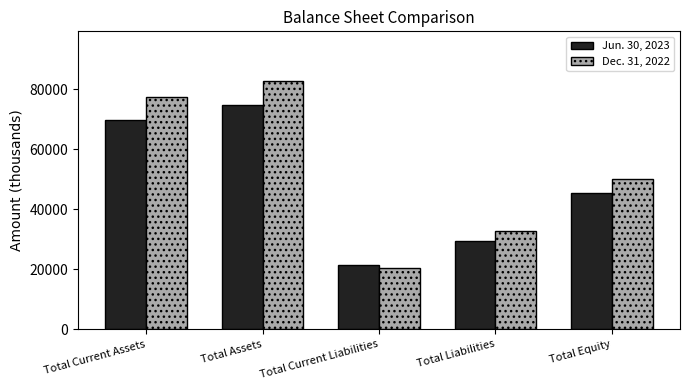

Reading left to right, list all the values displayed in this chart.

Jun. 30, 2023: 69947	74816	21538	29391	45425
Dec. 31, 2022: 77551	82817	20438	32666	50151